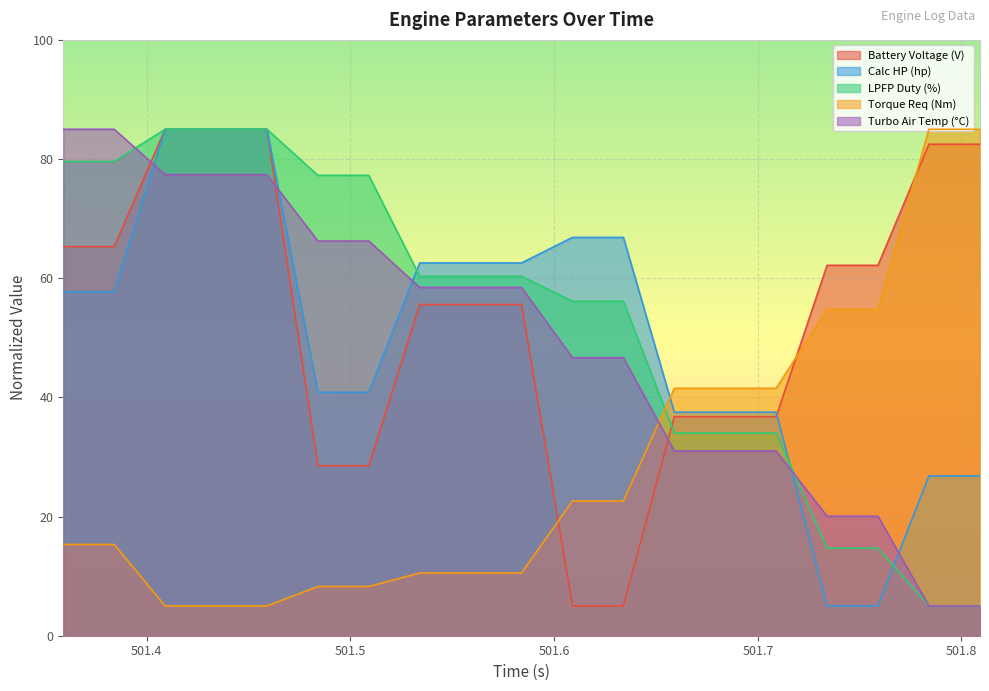

How many series are shown in this chart?

5